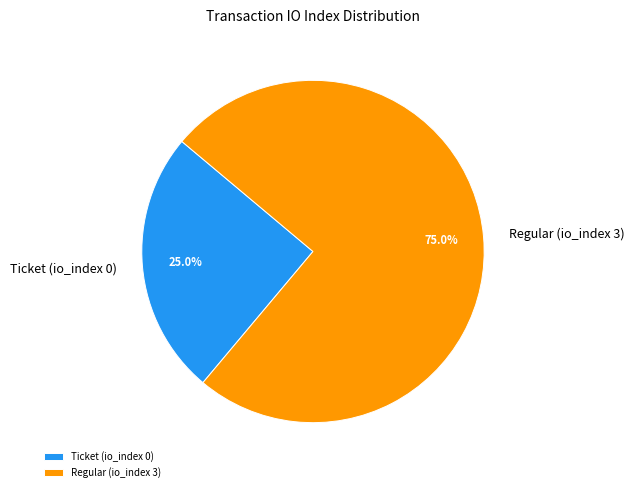

What is the total percentage of Regular (io_index 3) and Ticket (io_index 0)?

100.0%